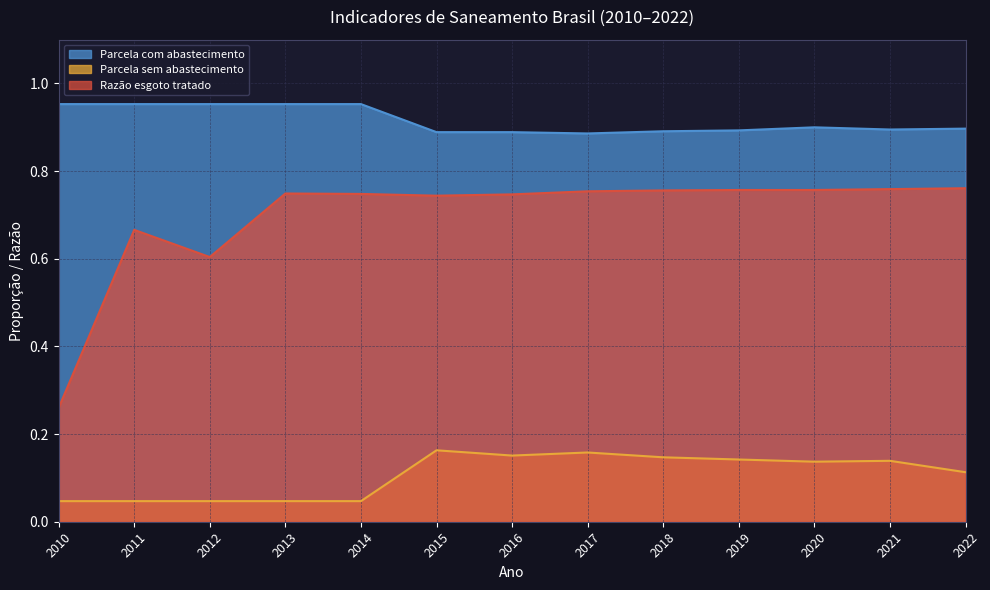

Rank the series by their average value, from lowest to highest.

Parcela sem abastecimento, Razão esgoto tratado, Parcela com abastecimento